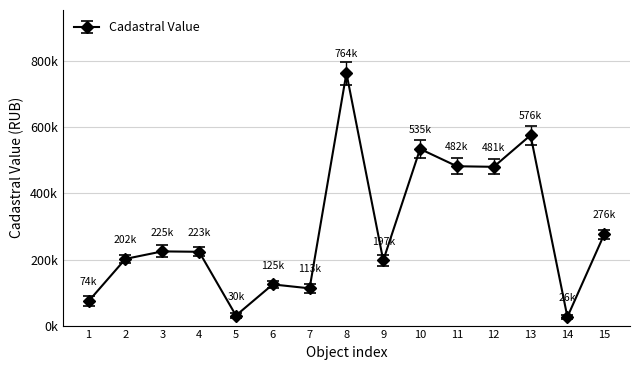

How many categories are shown in the chart?

15